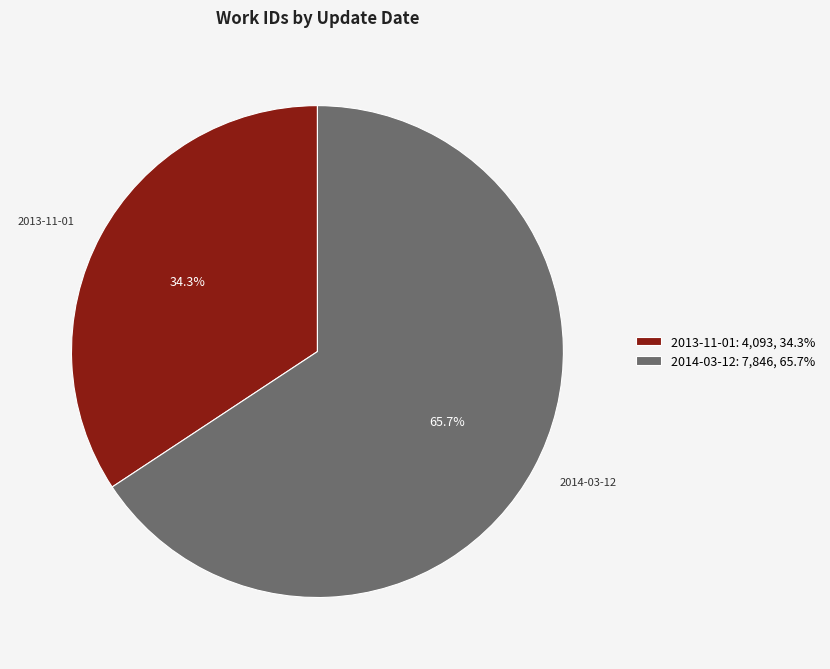

To the nearest percent, what percentage of the pie is 2013-11-01?

34%